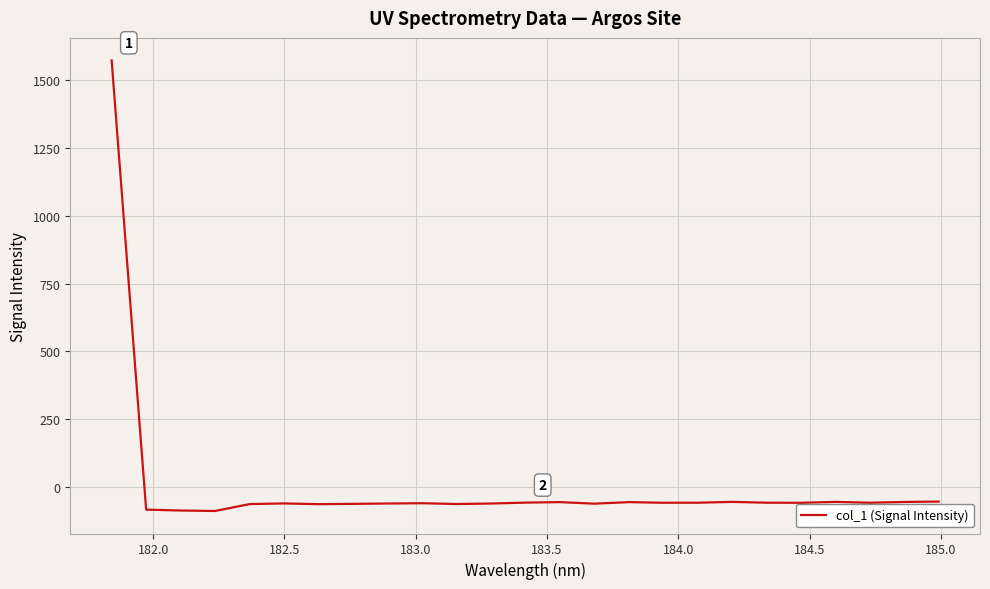

What is the difference between the maximum and minimum values?

1660.4